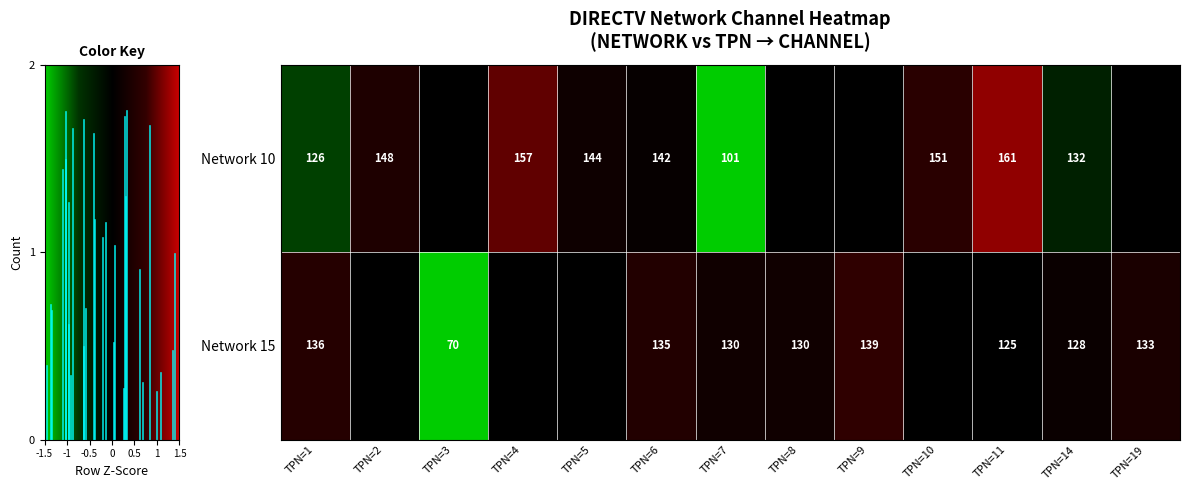

Is the value of Network 15 at TPN=6 greater than the value of Network 10 at TPN=2?

No